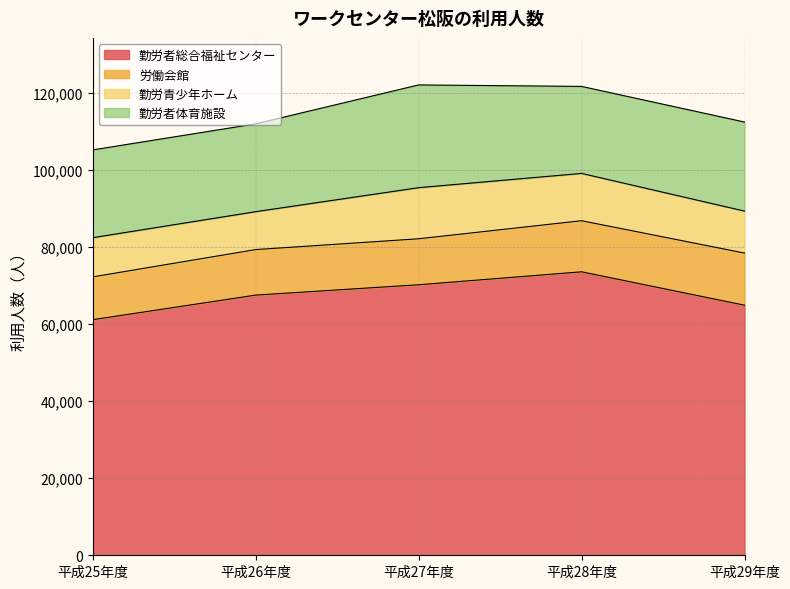

What position from the right is 平成28年度?

2